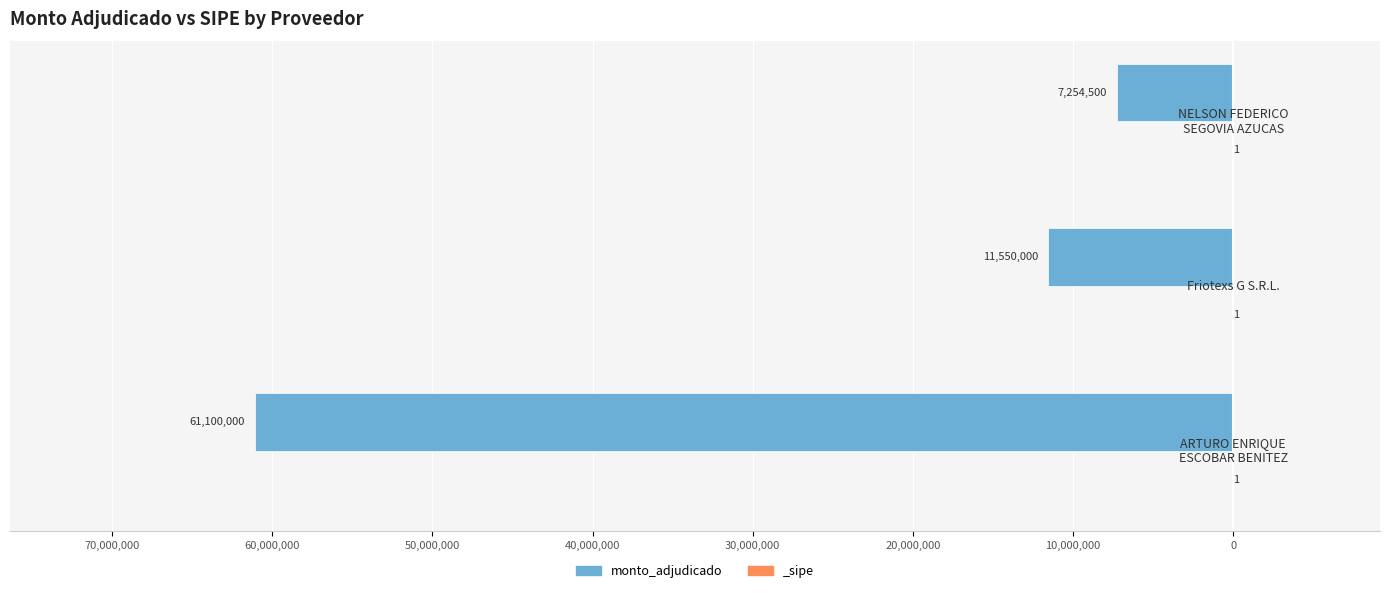

How many bars are there in total?

3